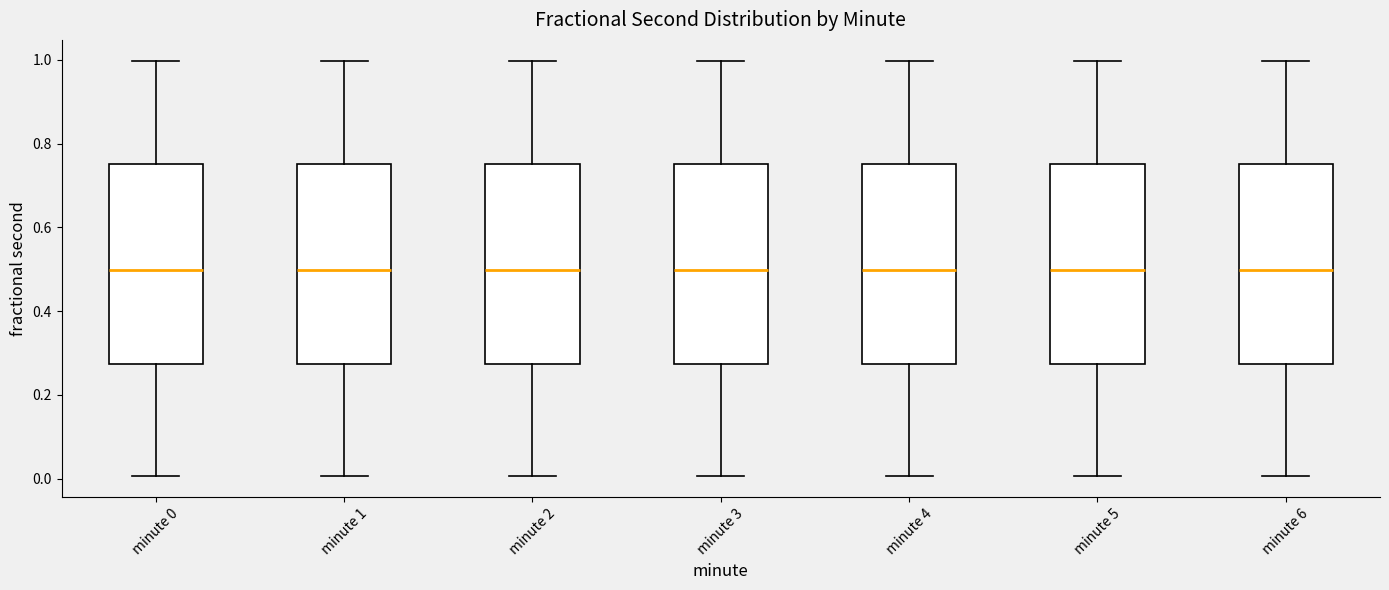

Reading left to right, read every box against the y-axis: the position of its median line, the range the box covers, and the ends of its whiskers. The values are not printed on the chart, so give them approximately, as read against the axis.

minute 0: median 0.50, box 0.28 to 0.76, whiskers 0.00 to 1.00
minute 1: median 0.50, box 0.28 to 0.76, whiskers 0.00 to 1.00
minute 2: median 0.50, box 0.28 to 0.76, whiskers 0.00 to 1.00
minute 3: median 0.50, box 0.28 to 0.76, whiskers 0.00 to 1.00
minute 4: median 0.50, box 0.28 to 0.76, whiskers 0.00 to 1.00
minute 5: median 0.50, box 0.28 to 0.76, whiskers 0.00 to 1.00
minute 6: median 0.50, box 0.28 to 0.76, whiskers 0.00 to 1.00